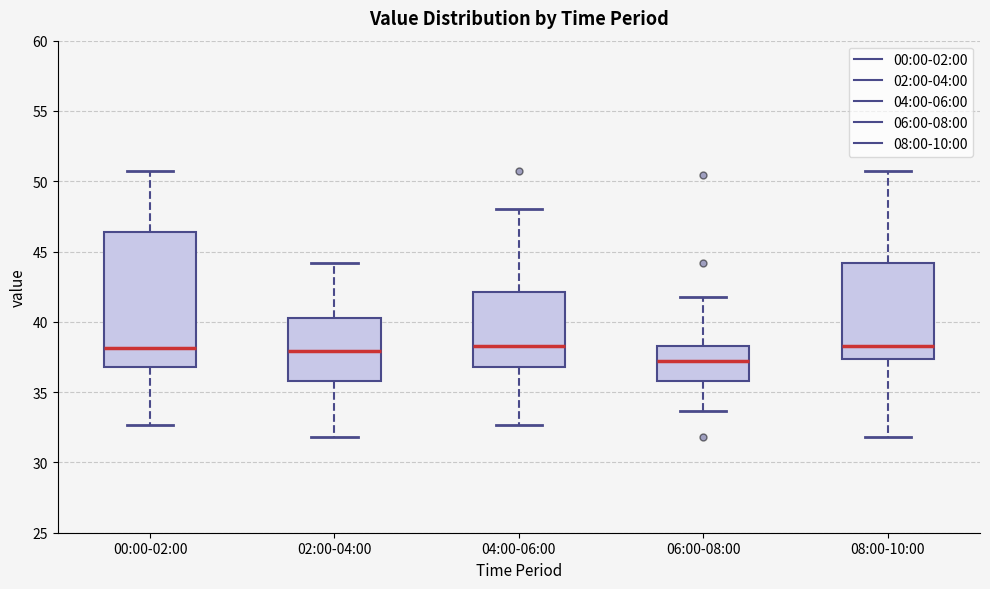

Reading left to right, transcribe this box plot: for each box, give where its median line is, the range the box spans, and where its two whiskers end, as read against the y-axis. The values are not printed on the chart, so give them approximately, as read against the axis.

00:00-02:00: median 38.0, box 37.0 to 46.5, whiskers 32.5 to 50.5
02:00-04:00: median 38.0, box 36.0 to 40.5, whiskers 32.0 to 44.0
04:00-06:00: median 38.5, box 37.0 to 42.0, whiskers 32.5 to 48.0
06:00-08:00: median 37.0, box 36.0 to 38.5, whiskers 33.5 to 42.0
08:00-10:00: median 38.5, box 37.5 to 44.0, whiskers 32.0 to 50.5